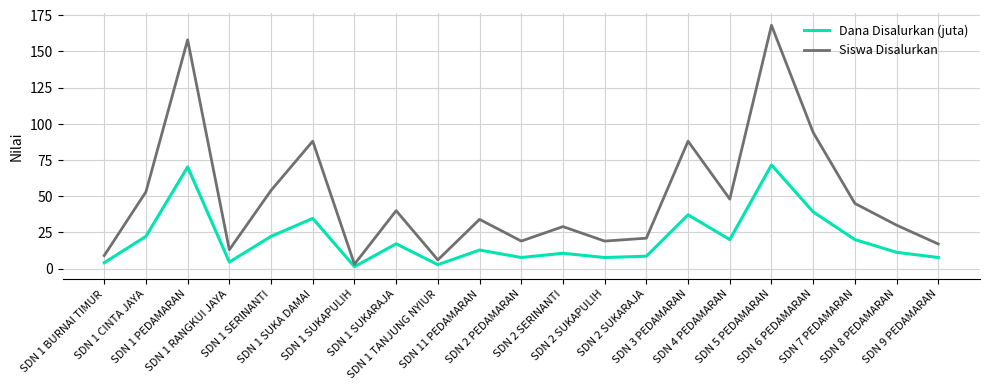

Which category has the highest value across all series?

SDN 5 PEDAMARAN